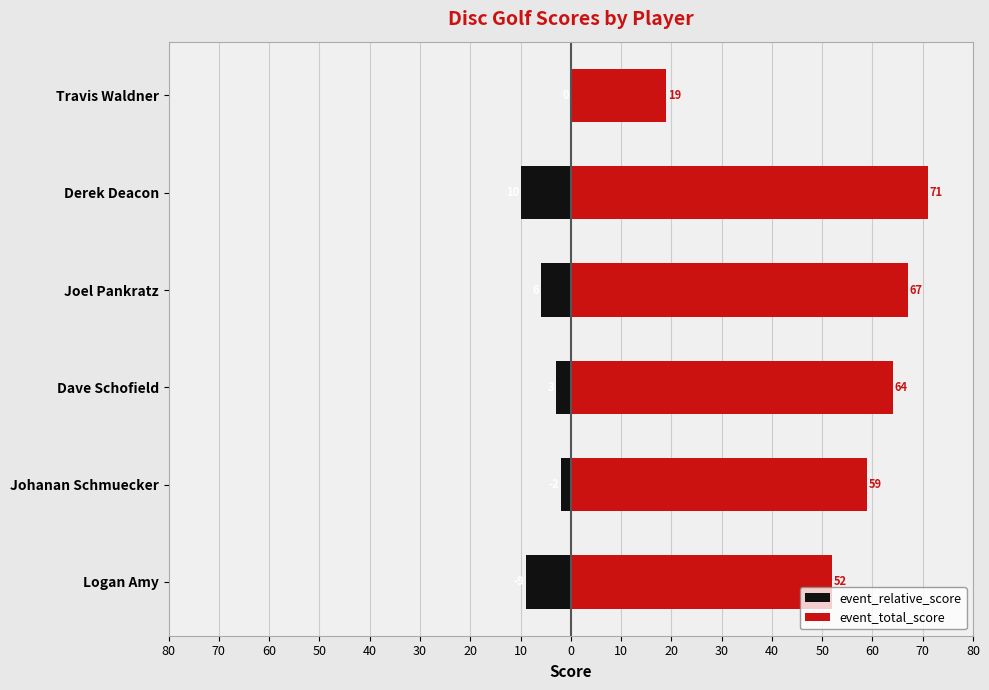

Is it true that event_total_score equals 94 at Derek Deacon?

False